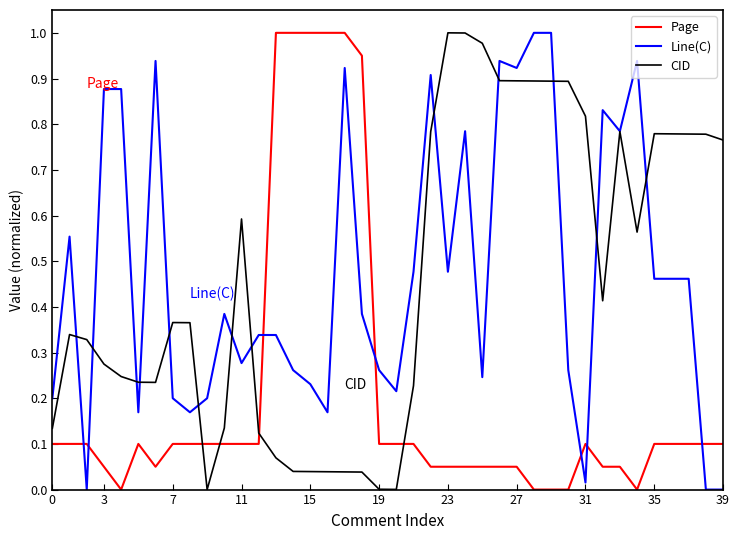

After their last crossing, which series has the higher values: Page or Line(C)?

Page